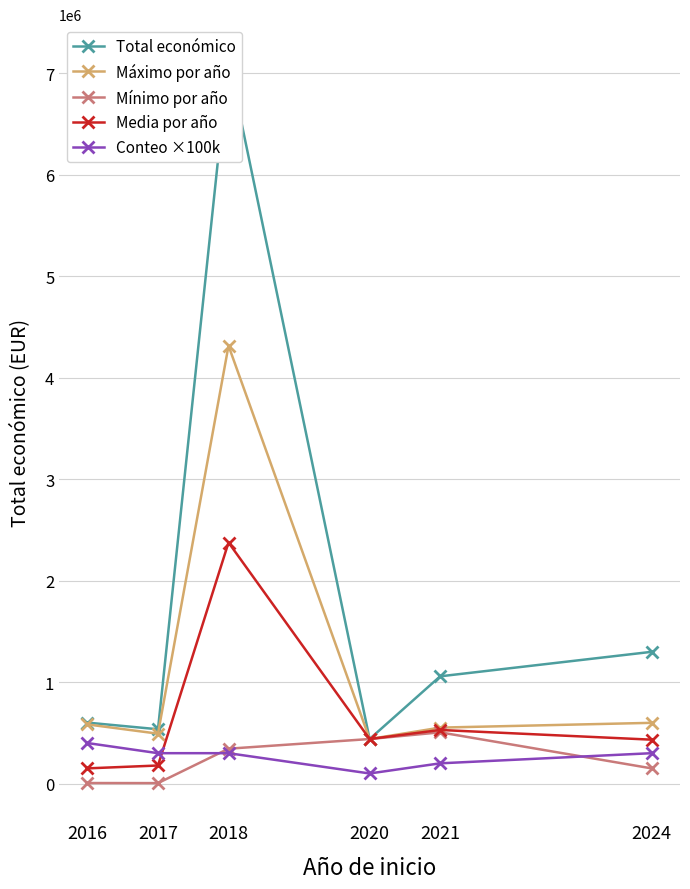

How many lines are shown in the chart?

5